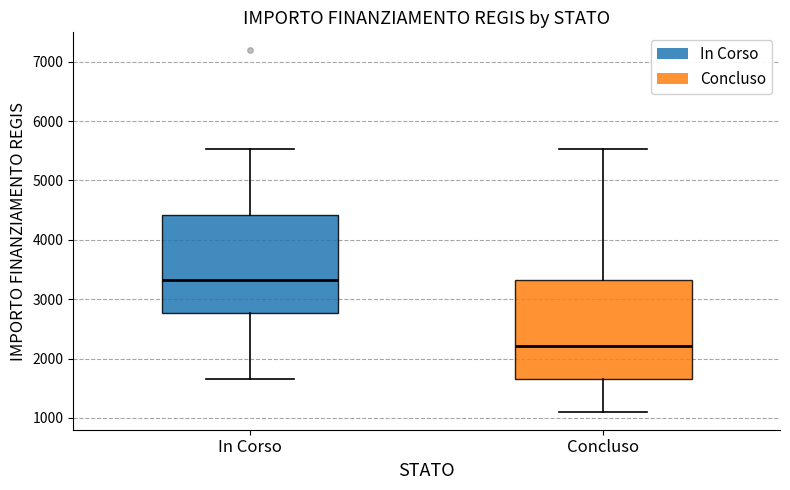

Which box's median line is the highest?

In Corso